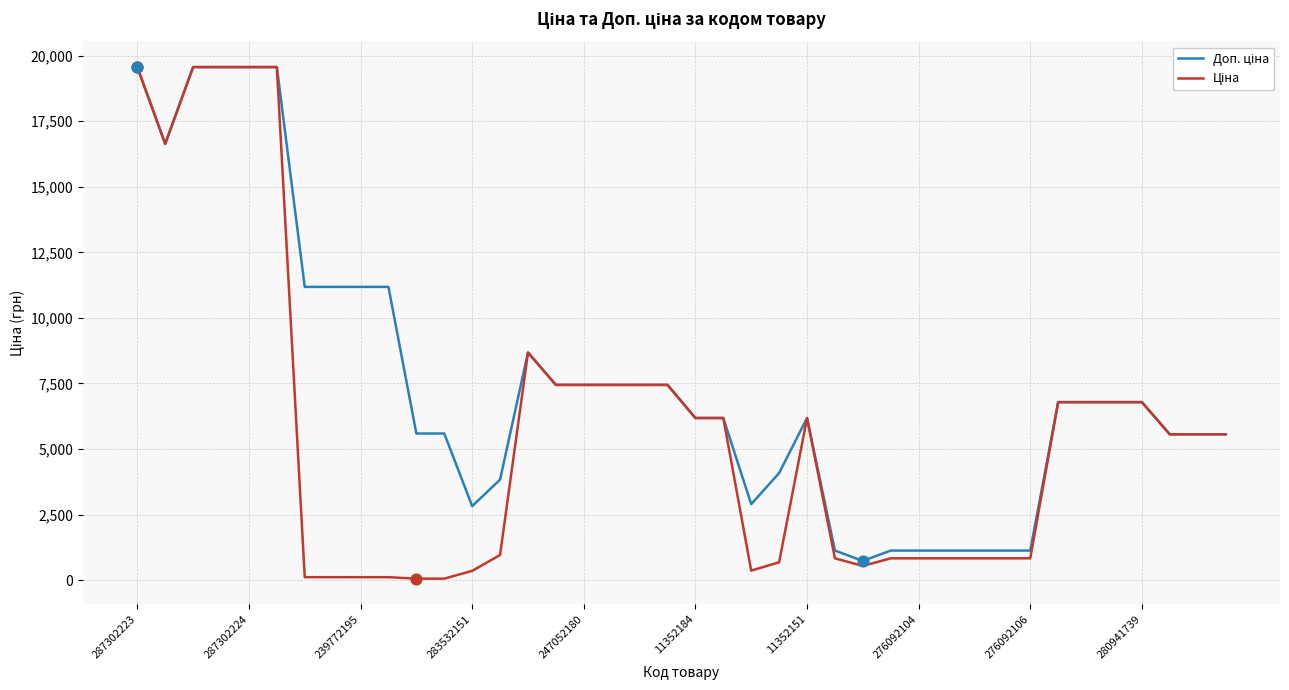

What is the maximum value shown in the chart?

19564.9